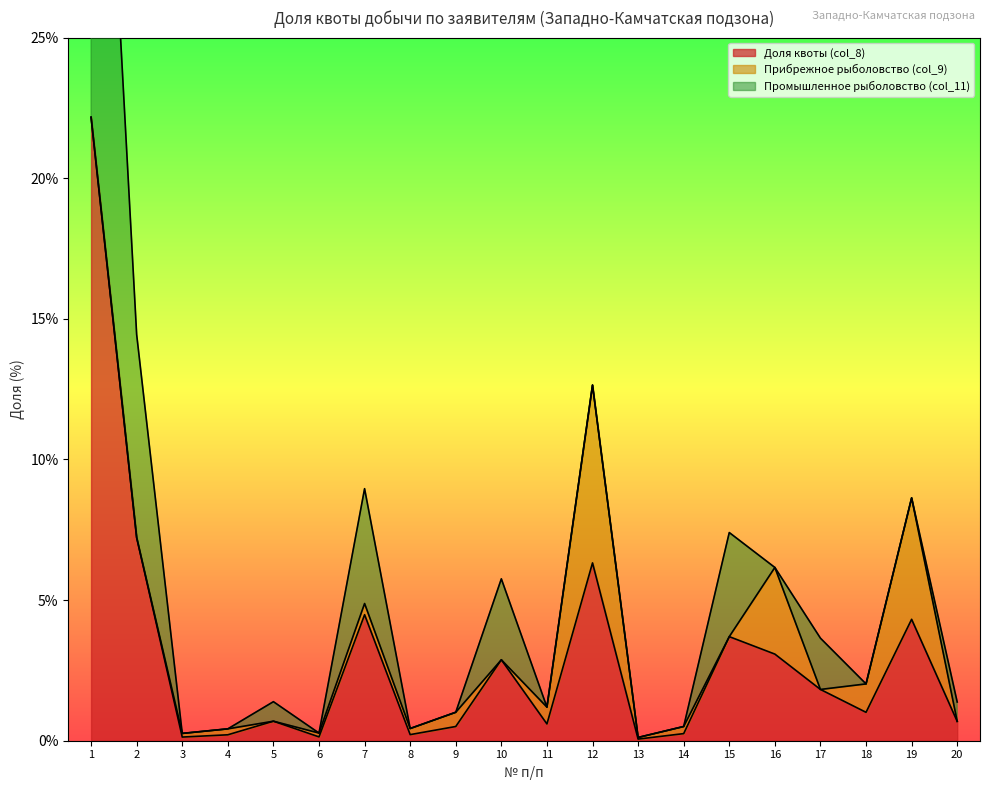

Which has a higher value, 11 or 4?

11